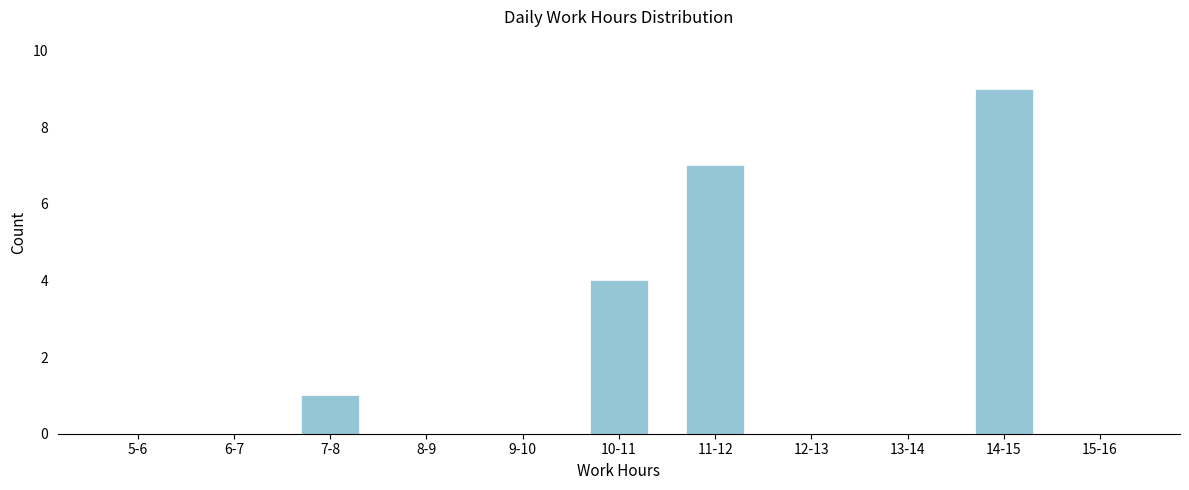

Reading left to right, extract all data points from this chart.

5-6=0	6-7=0	7-8=1	8-9=0	9-10=0	10-11=4	11-12=7	12-13=0	13-14=0	14-15=9	15-16=0